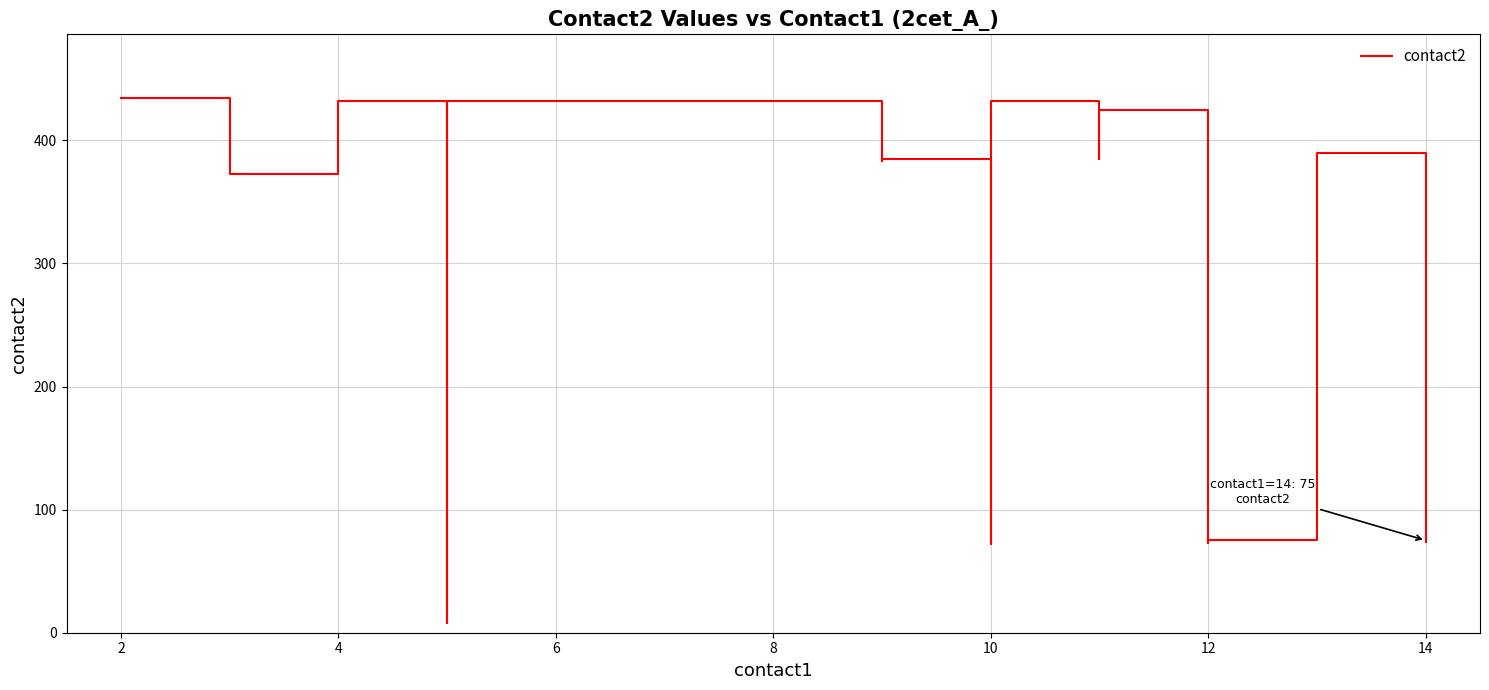

What is the difference between the second highest and second lowest values?

360